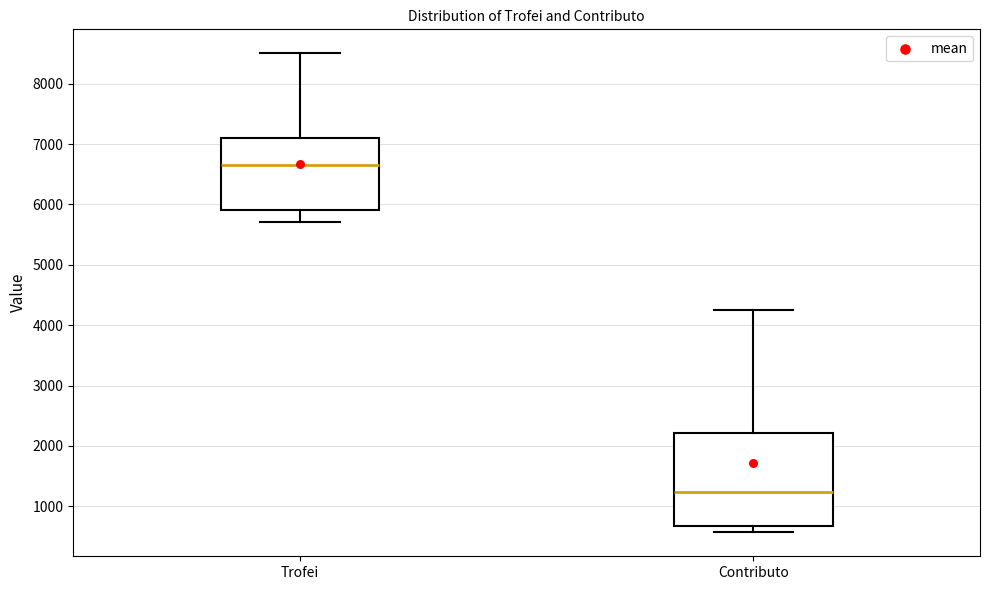

Reading left to right, read every box against the y-axis: the position of its median line, the range the box covers, and the ends of its whiskers. The values are not printed on the chart, so give them approximately, as read against the axis.

Trofei: median 6700, box 5900 to 7100, whiskers 5700 to 8500
Contributo: median 1200, box 700 to 2200, whiskers 600 to 4300